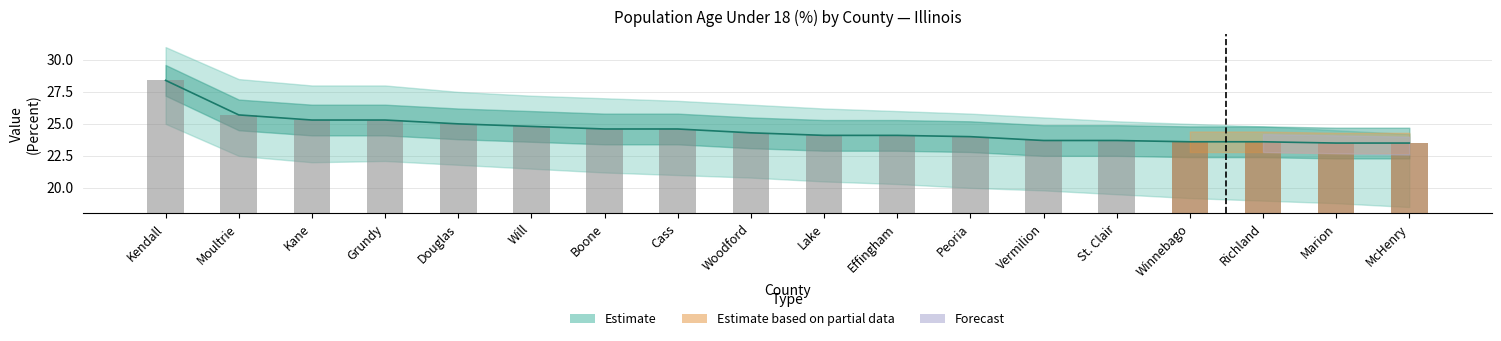

What is the difference between the values at Effingham and Will?

0.7